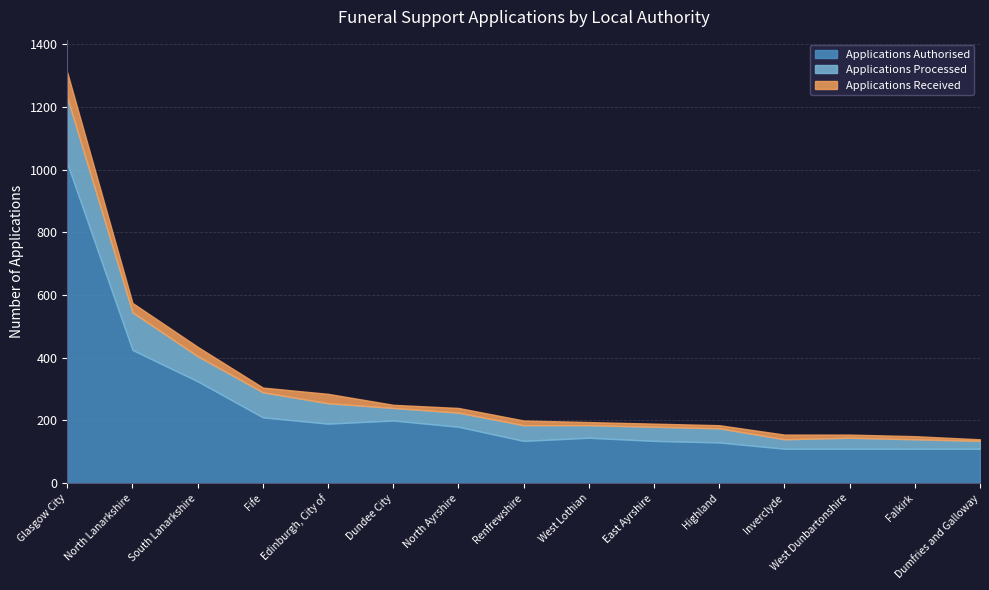

Which has a higher value, North Lanarkshire or Highland?

North Lanarkshire